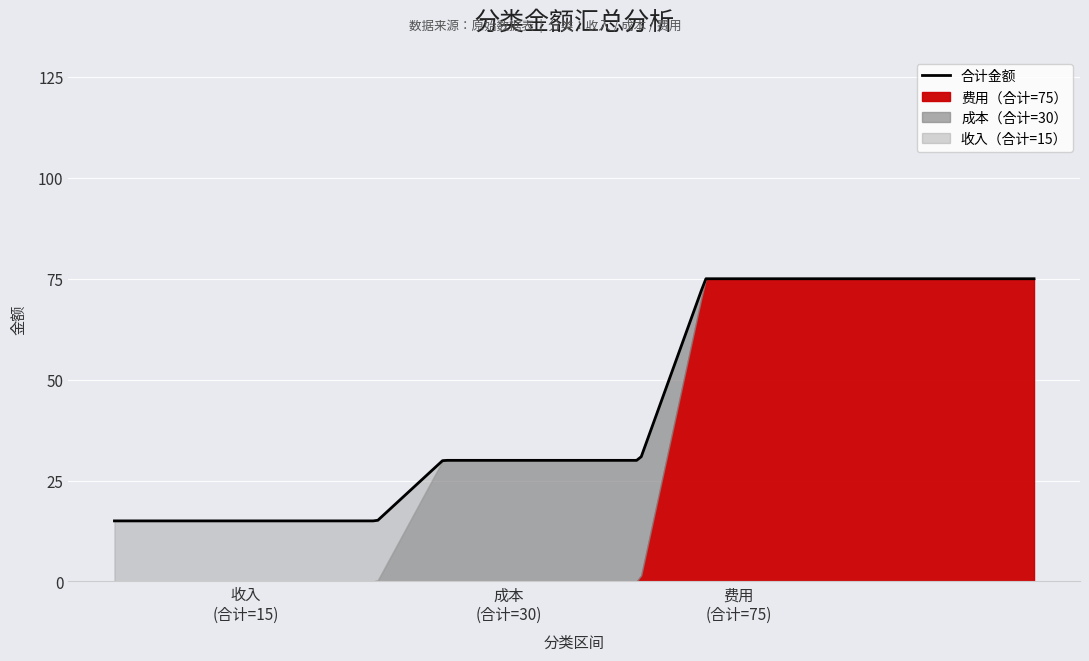

Rank the categories by value from highest to lowest.

费用, 成本, 收入